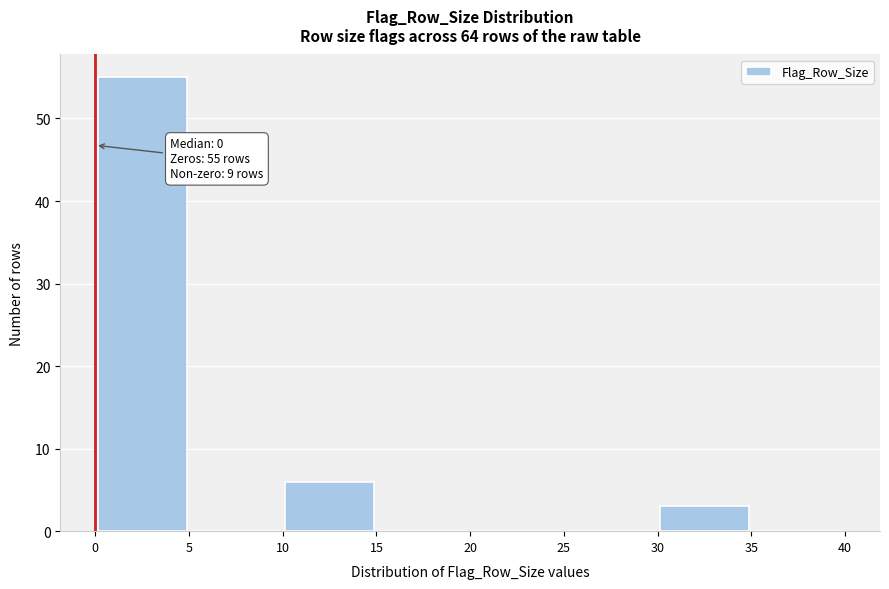

Which range on the x-axis has the tallest bar?

0 to 5